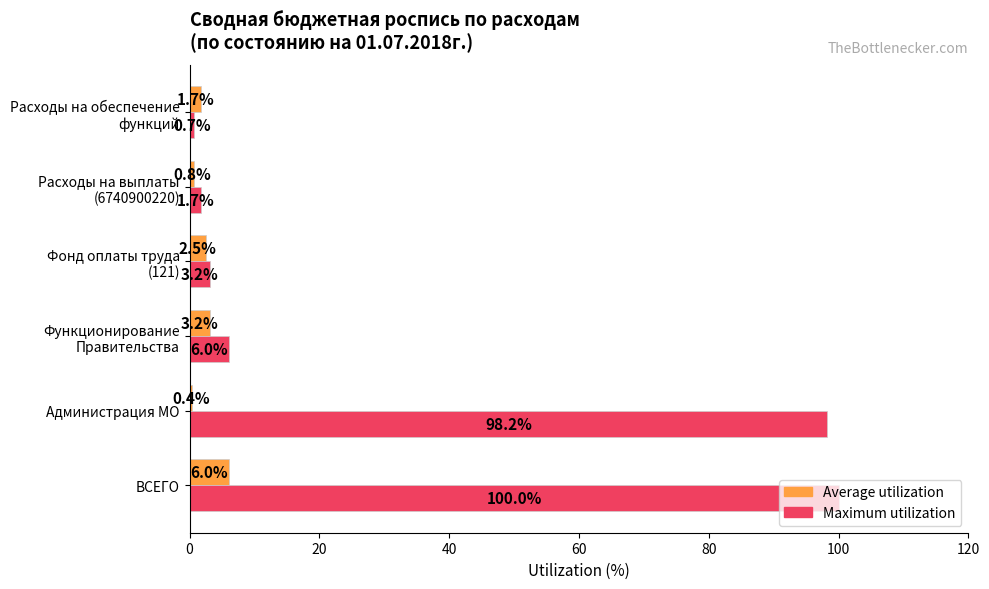

How many data points in Average utilization are less than 2?

3